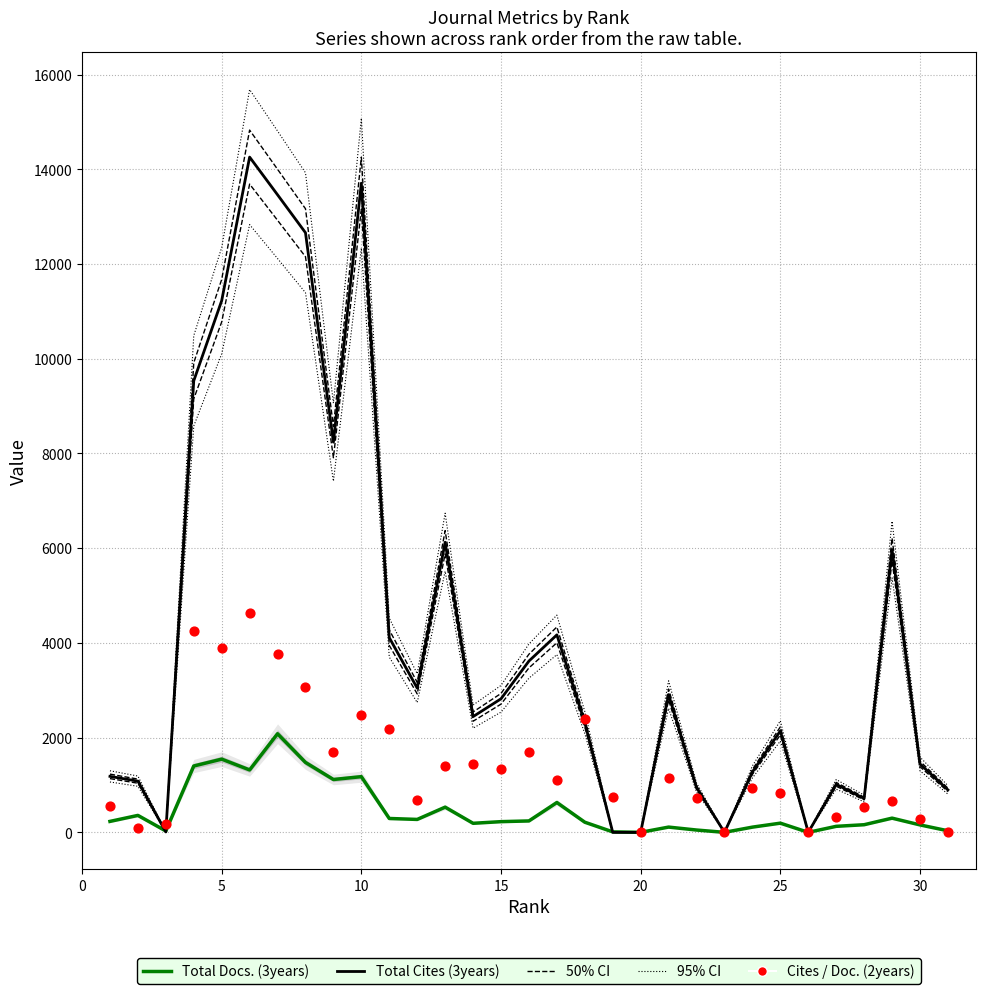

Which series has the largest total across all categories?

Total Cites (3years)